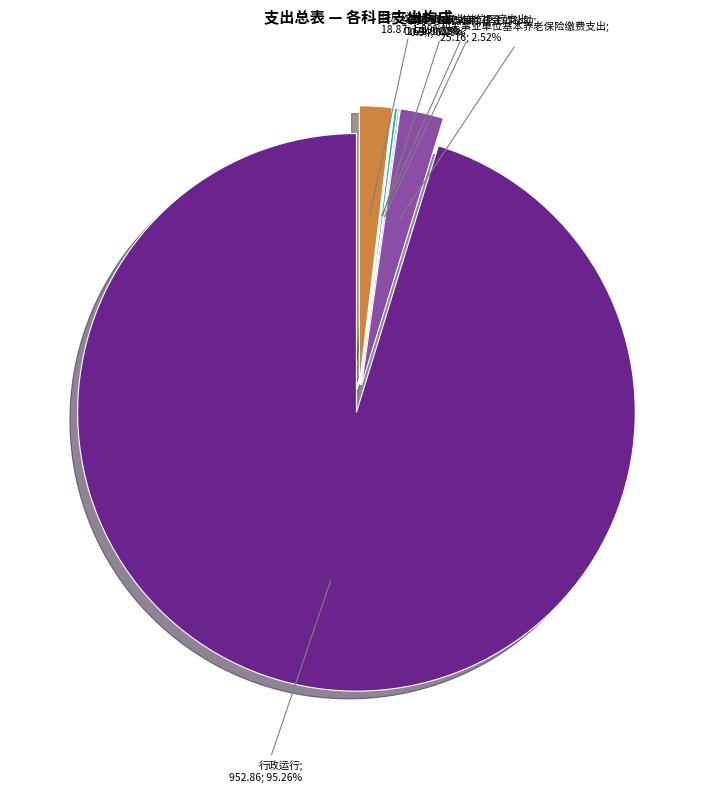

Is there any slice that represents more than half of the pie?

Yes